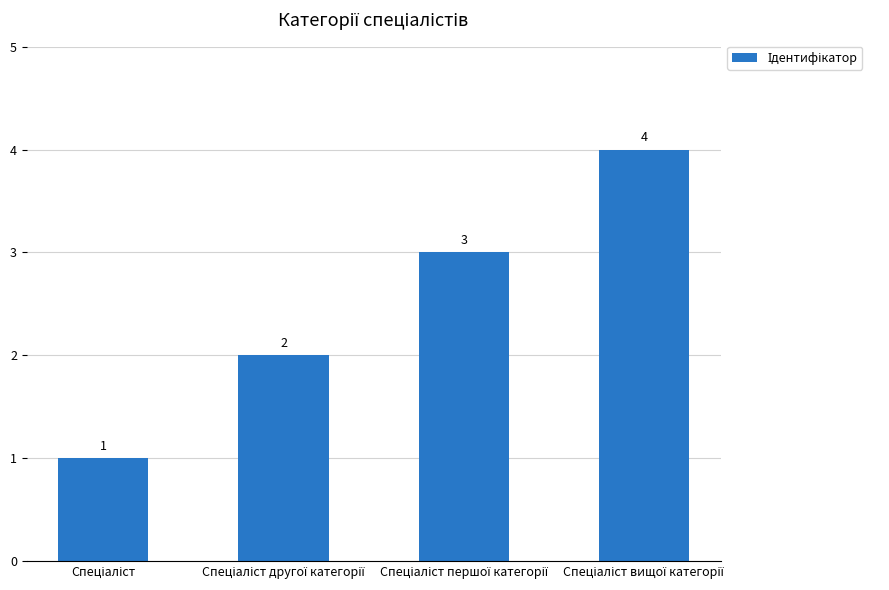

What is the difference between the maximum and minimum values?

3